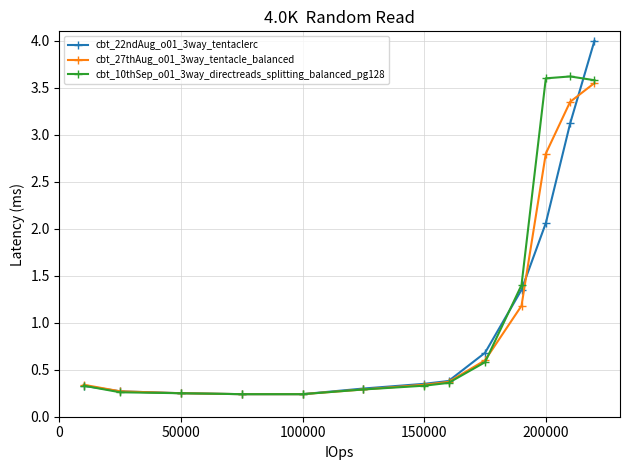

What is the maximum value for cbt_22ndAug_o01_3way_tentaclerc?

4.0